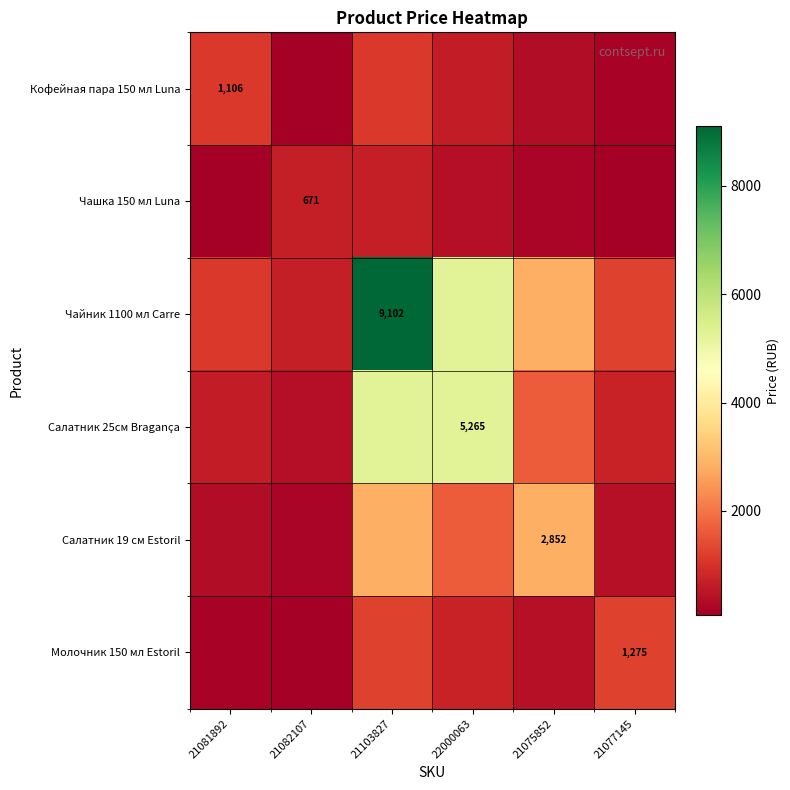

What is the maximum value for Чашка 150 мл Luna?

671.0